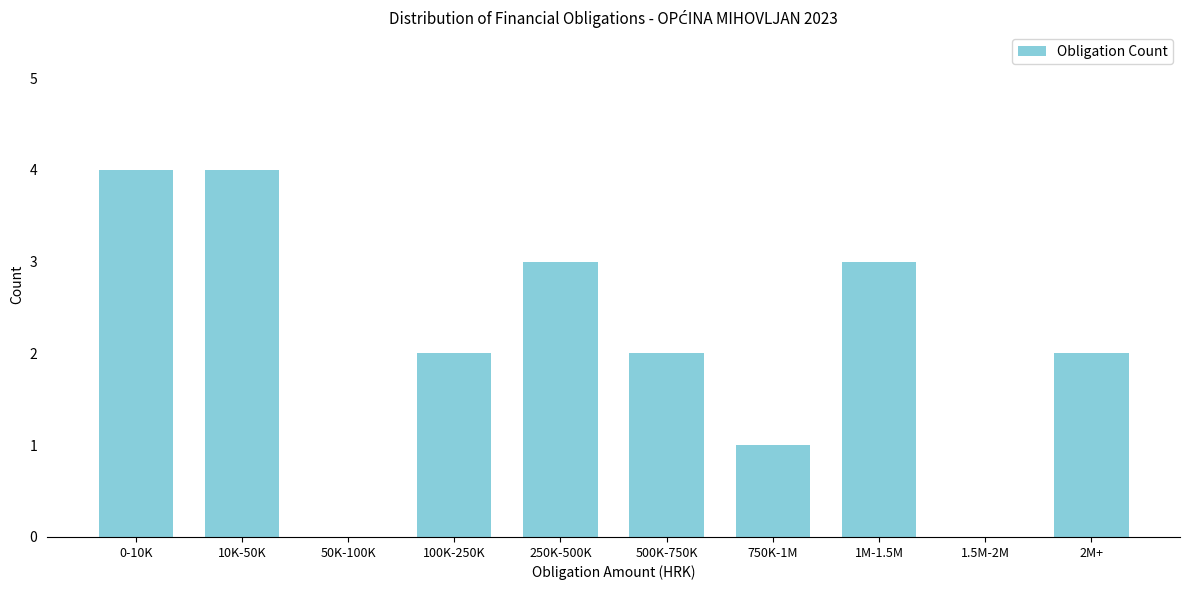

Reading left to right, list all the values displayed in this chart.

0-10K=4	10K-50K=4	50K-100K=0	100K-250K=2	250K-500K=3	500K-750K=2	750K-1M=1	1M-1.5M=3	1.5M-2M=0	2M+=2